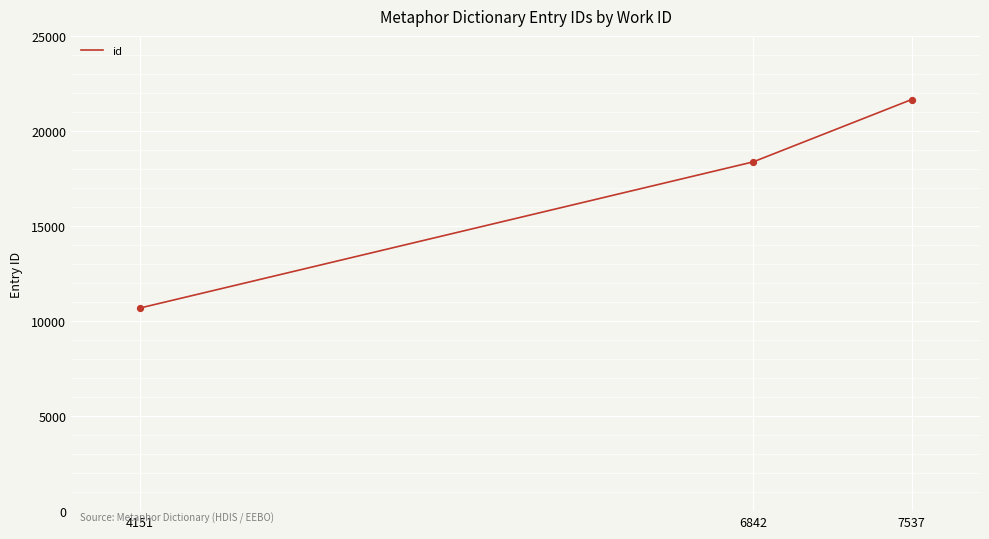

What is the ratio of the value at 6842 to the value at 4151?

1.7